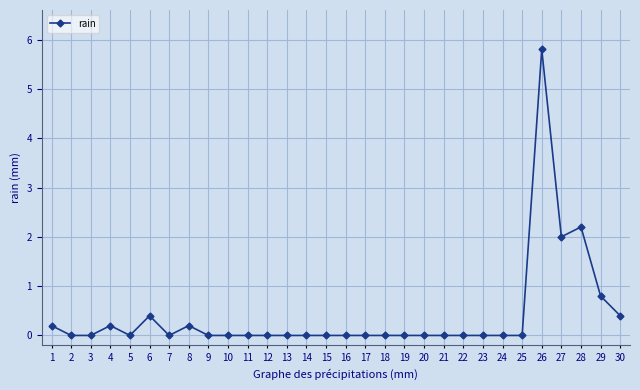

True or false: there are more than 0 points higher than both neighbors.

True